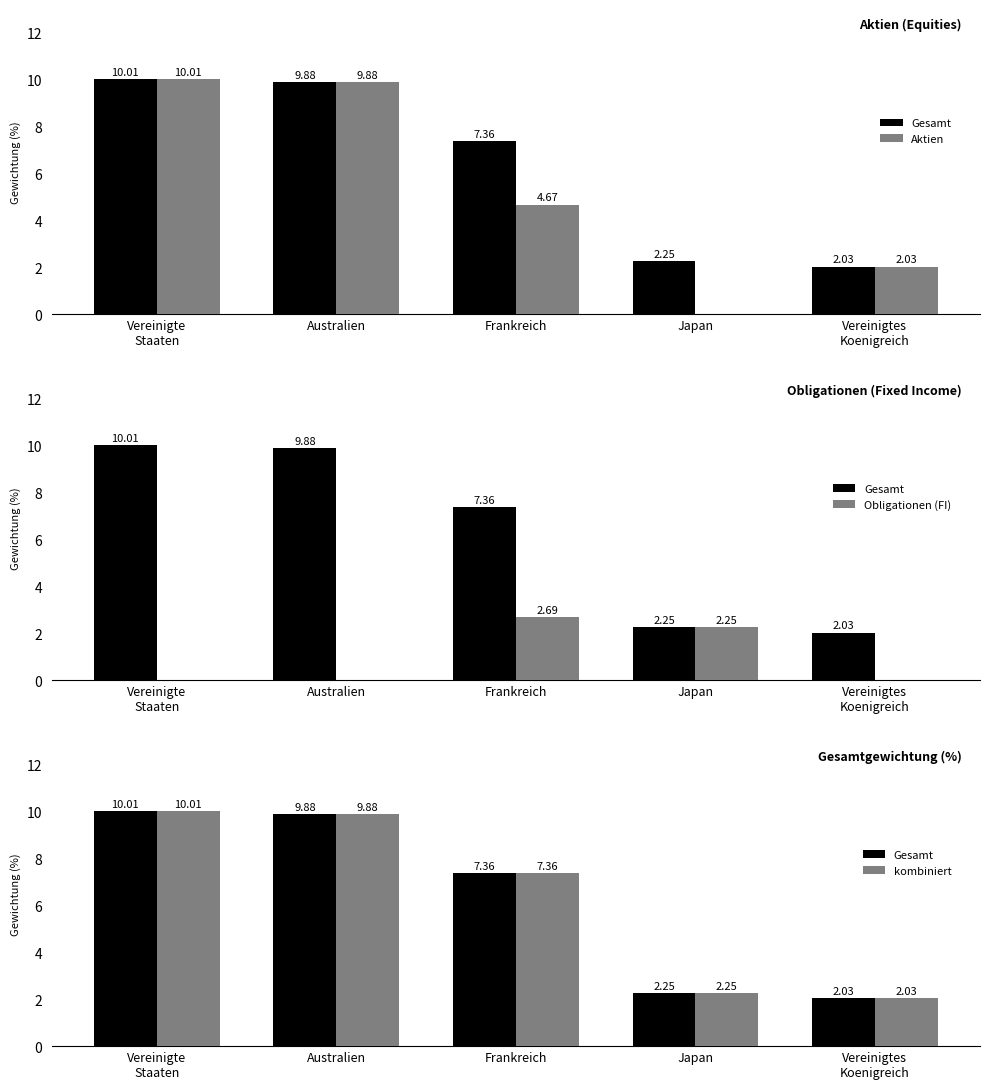

Reading right to left, list all the values displayed in this chart.

Gesamt: Vereinigtes
Koenigreich=2.0	Japan=2.2	Frankreich=7.4	Australien=9.9	Vereinigte
Staaten=10.0
Aktien: Vereinigtes
Koenigreich=2.0	Japan=0.0	Frankreich=4.7	Australien=9.9	Vereinigte
Staaten=10.0
Obligationen (FI): Vereinigtes
Koenigreich=0.0	Japan=2.2	Frankreich=2.7	Australien=0.0	Vereinigte
Staaten=0.0
kombiniert: Vereinigtes
Koenigreich=2.0	Japan=2.2	Frankreich=7.4	Australien=9.9	Vereinigte
Staaten=10.0